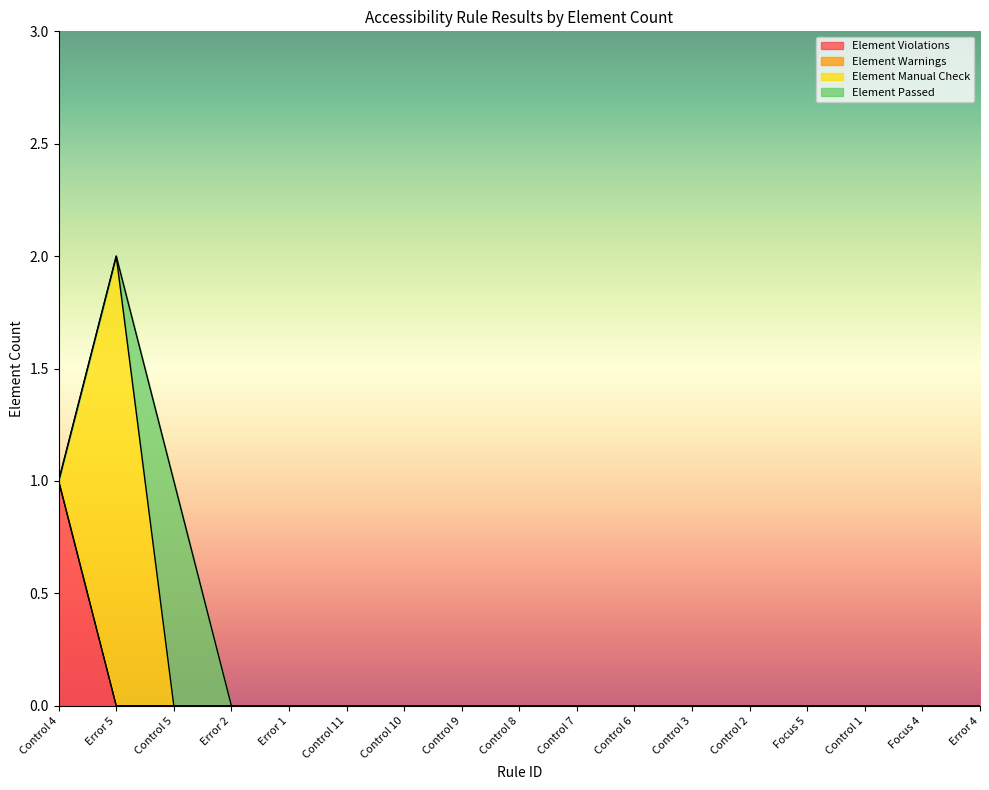

Reading left to right, what are all the values shown in this chart?

Element Violations: Control 4=1	Error 5=0	Control 5=0	Error 2=0	Error 1=0	Control 11=0	Control 10=0	Control 9=0	Control 8=0	Control 7=0	Control 6=0	Control 3=0	Control 2=0	Focus 5=0	Control 1=0	Focus 4=0	Error 4=0
Element Warnings: Control 4=0	Error 5=0	Control 5=0	Error 2=0	Error 1=0	Control 11=0	Control 10=0	Control 9=0	Control 8=0	Control 7=0	Control 6=0	Control 3=0	Control 2=0	Focus 5=0	Control 1=0	Focus 4=0	Error 4=0
Element Manual Check: Control 4=0	Error 5=2	Control 5=0	Error 2=0	Error 1=0	Control 11=0	Control 10=0	Control 9=0	Control 8=0	Control 7=0	Control 6=0	Control 3=0	Control 2=0	Focus 5=0	Control 1=0	Focus 4=0	Error 4=0
Element Passed: Control 4=0	Error 5=0	Control 5=1	Error 2=0	Error 1=0	Control 11=0	Control 10=0	Control 9=0	Control 8=0	Control 7=0	Control 6=0	Control 3=0	Control 2=0	Focus 5=0	Control 1=0	Focus 4=0	Error 4=0